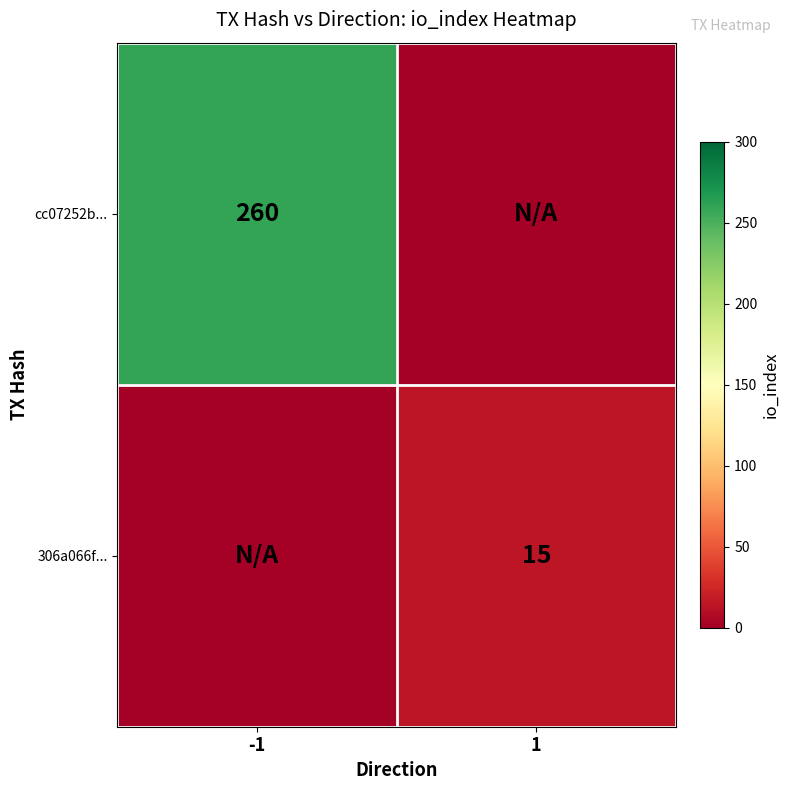

Is it true that cc07252b... equals 424 at -1?

False